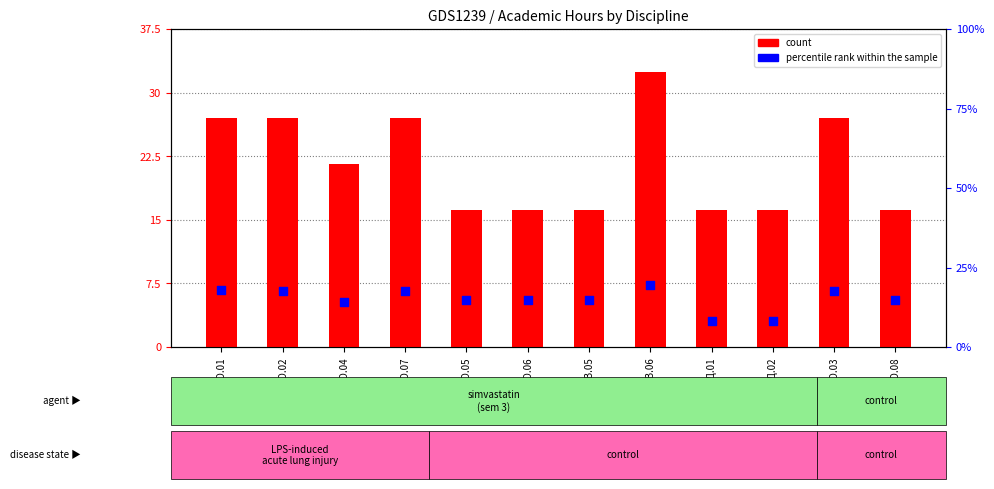

What are all the series names shown in the legend?

count, percentile rank within the sample